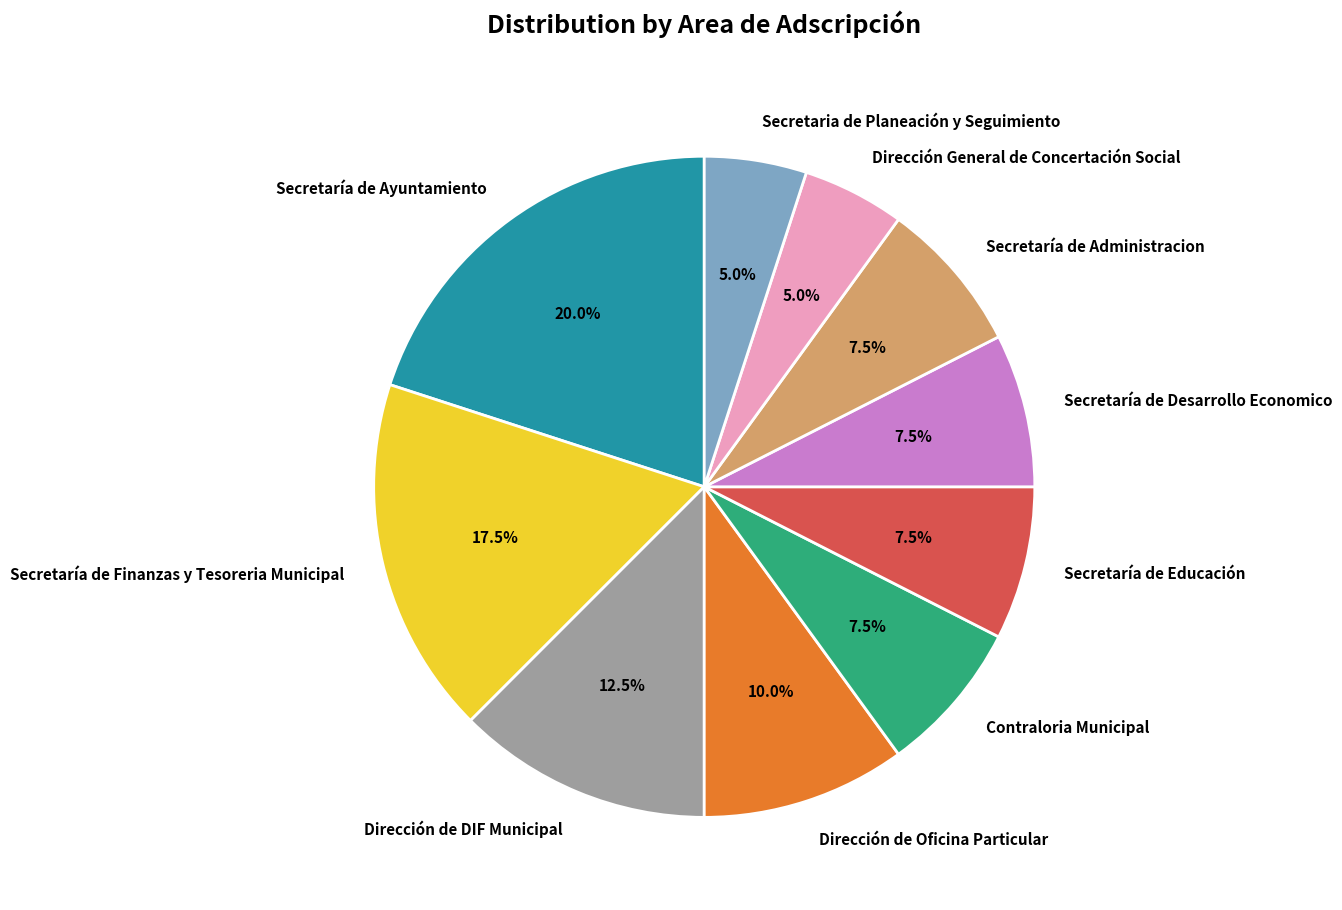

To the nearest percent, what is the average slice percentage?

10%